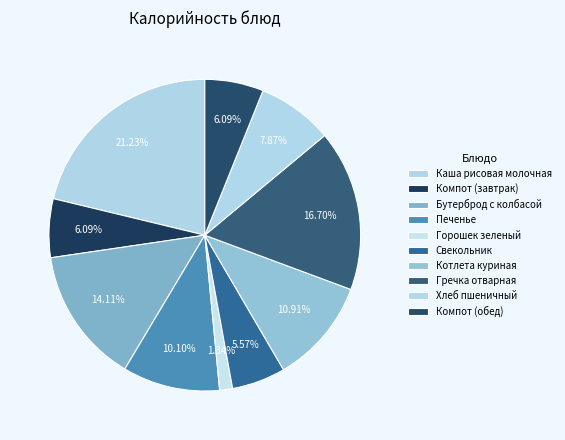

Rank the categories by value from highest to lowest.

Каша рисовая молочная, Гречка отварная, Бутерброд с колбасой, Котлета куриная, Печенье, Хлеб пшеничный, Компот (завтрак), Компот (обед), Свекольник, Горошек зеленый